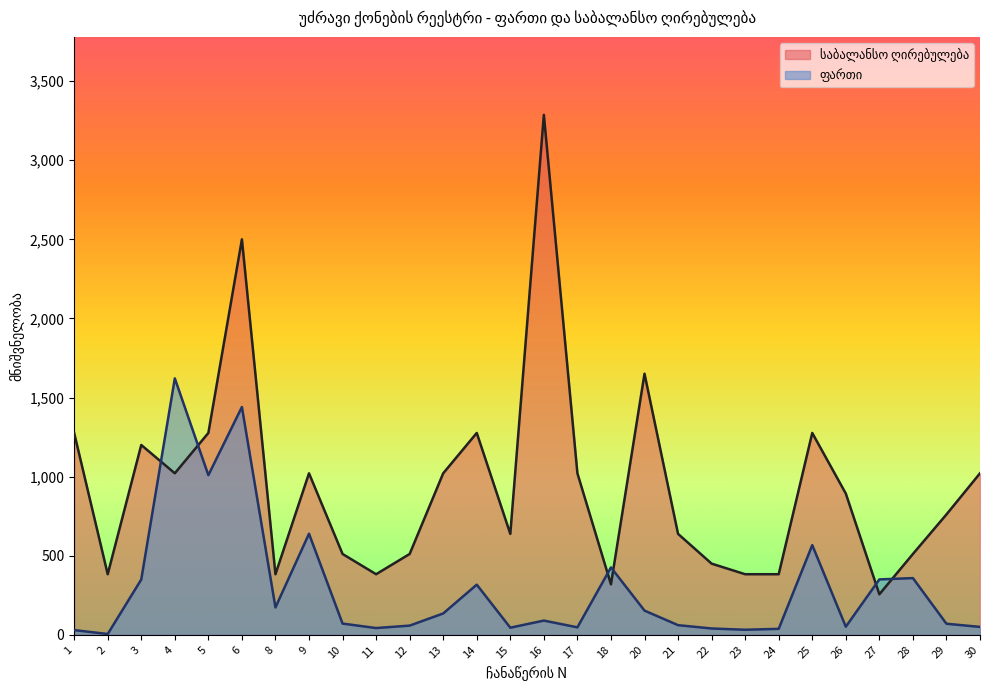

At 6, list the series in order from largest to smallest.

საბალანსო ღირებულება, ფართი